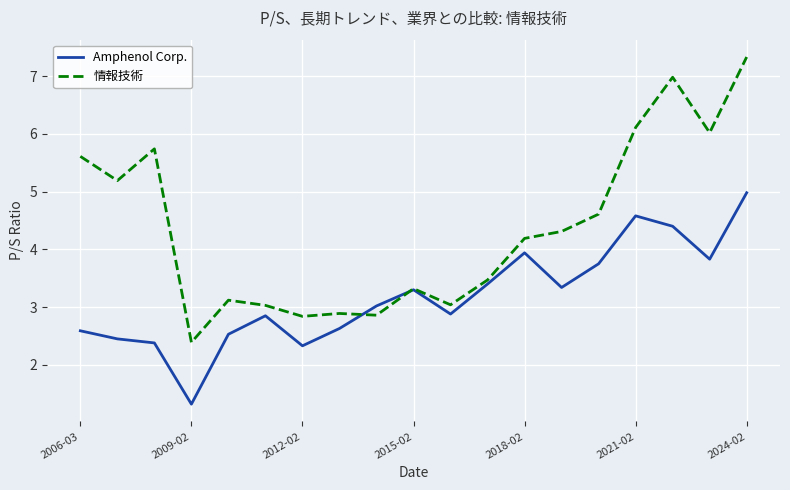

List the series in order of their peak value, lowest first.

Amphenol Corp., 情報技術